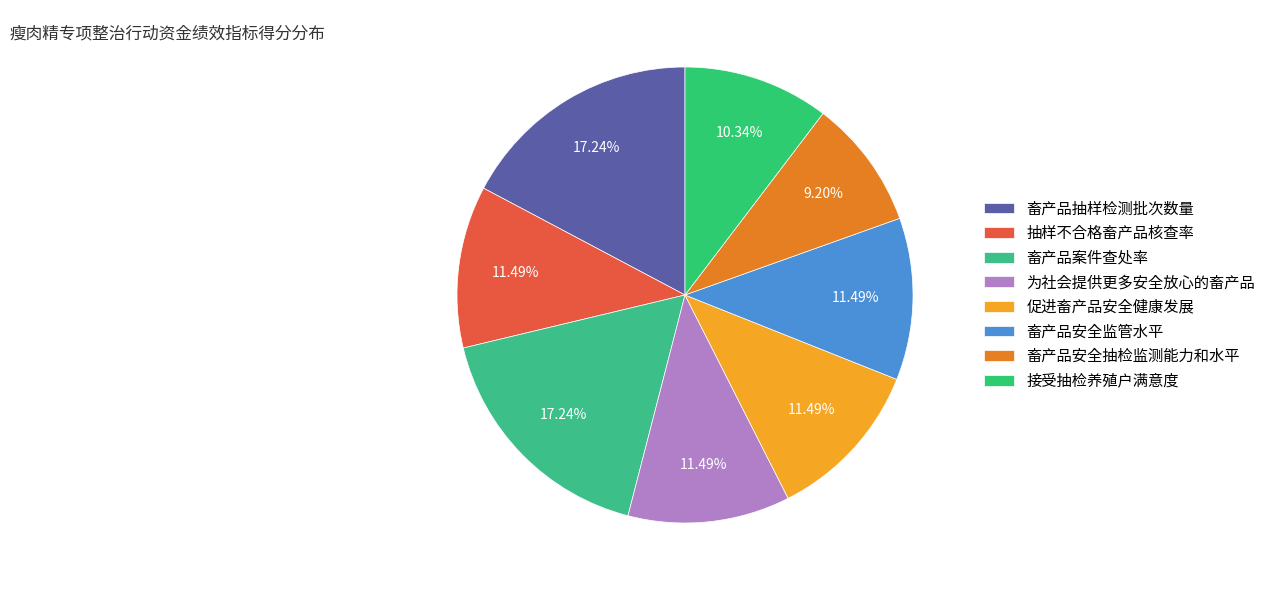

How much of the chart is everything except 接受抽检养殖户满意度?

89.7%